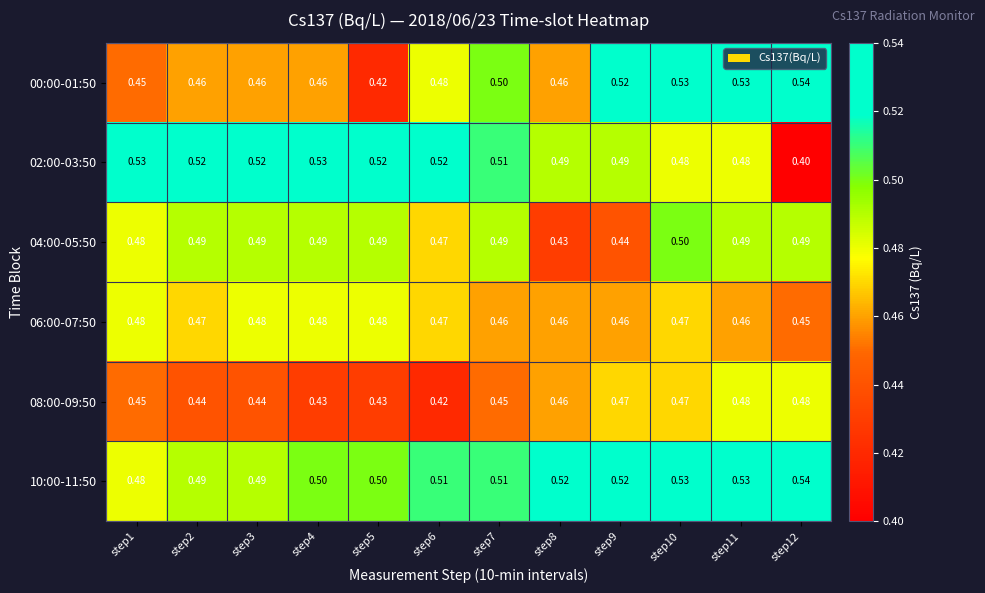

Is the value of 00:00-01:50 at step12 greater than the value of 02:00-03:50 at step5?

Yes